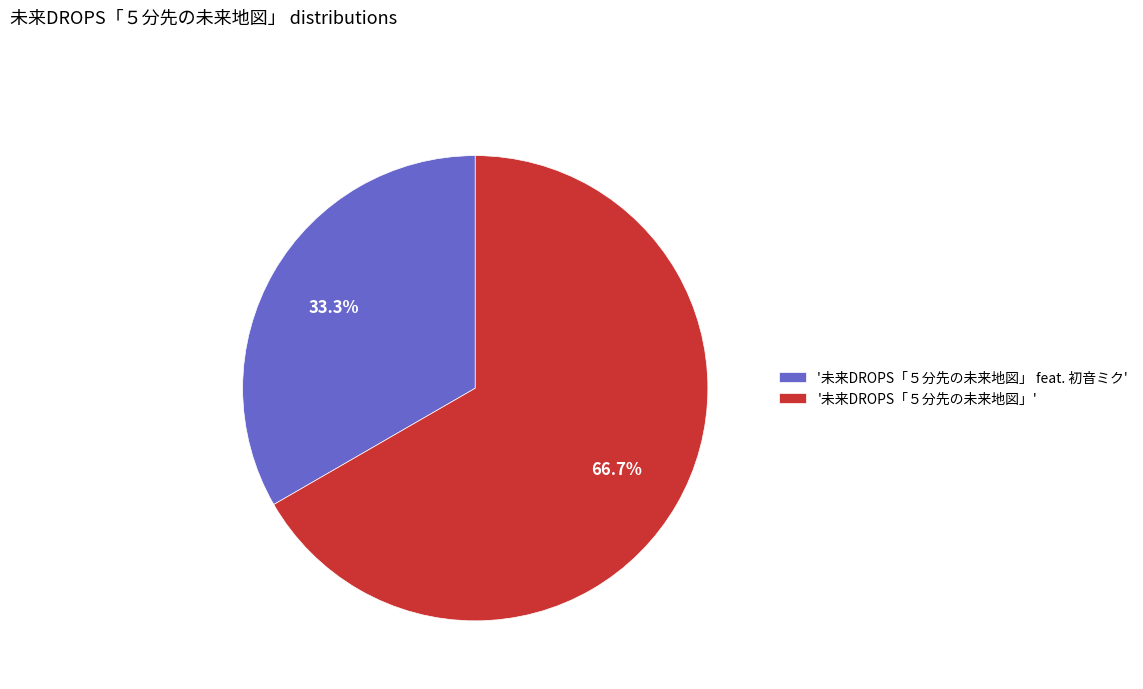

Rank the categories by value from lowest to highest.

'未来DROPS「５分先の未来地図」 feat. 初音ミク', '未来DROPS「５分先の未来地図」'